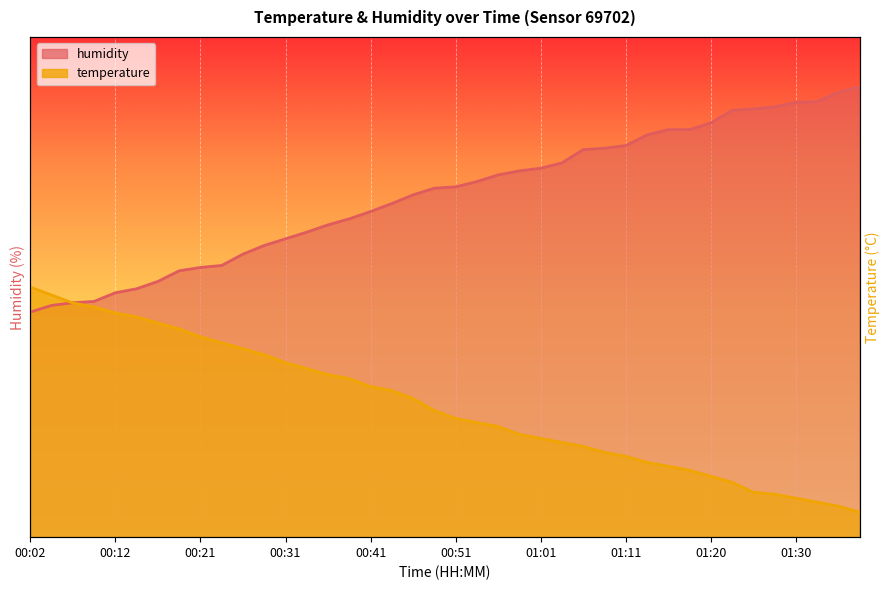

What is the difference between the second highest and second lowest values in the temperature series?

42.2